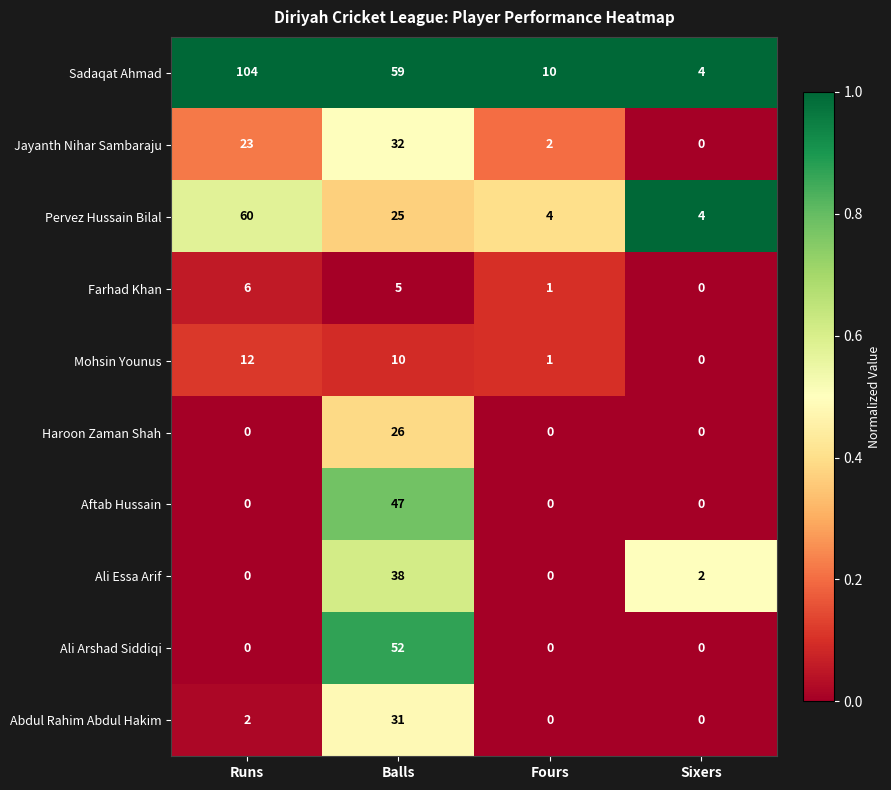

What is the highest value of the Jayanth Nihar Sambaraju series?

32